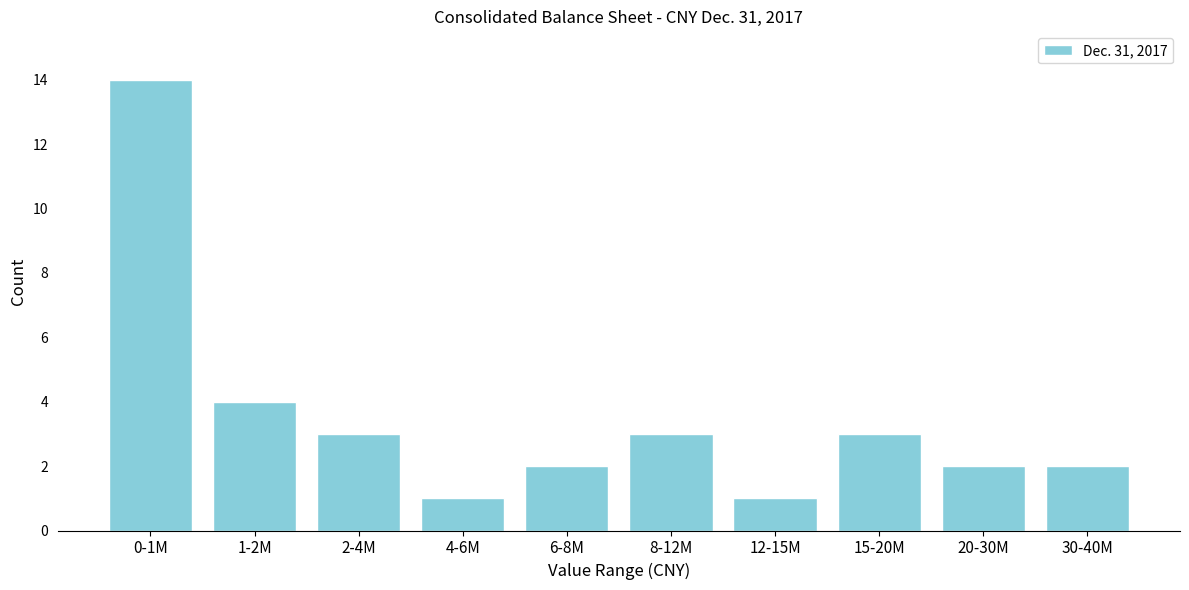

Reading right to left, what are all the values shown in this chart?

2	2	3	1	3	2	1	3	4	14